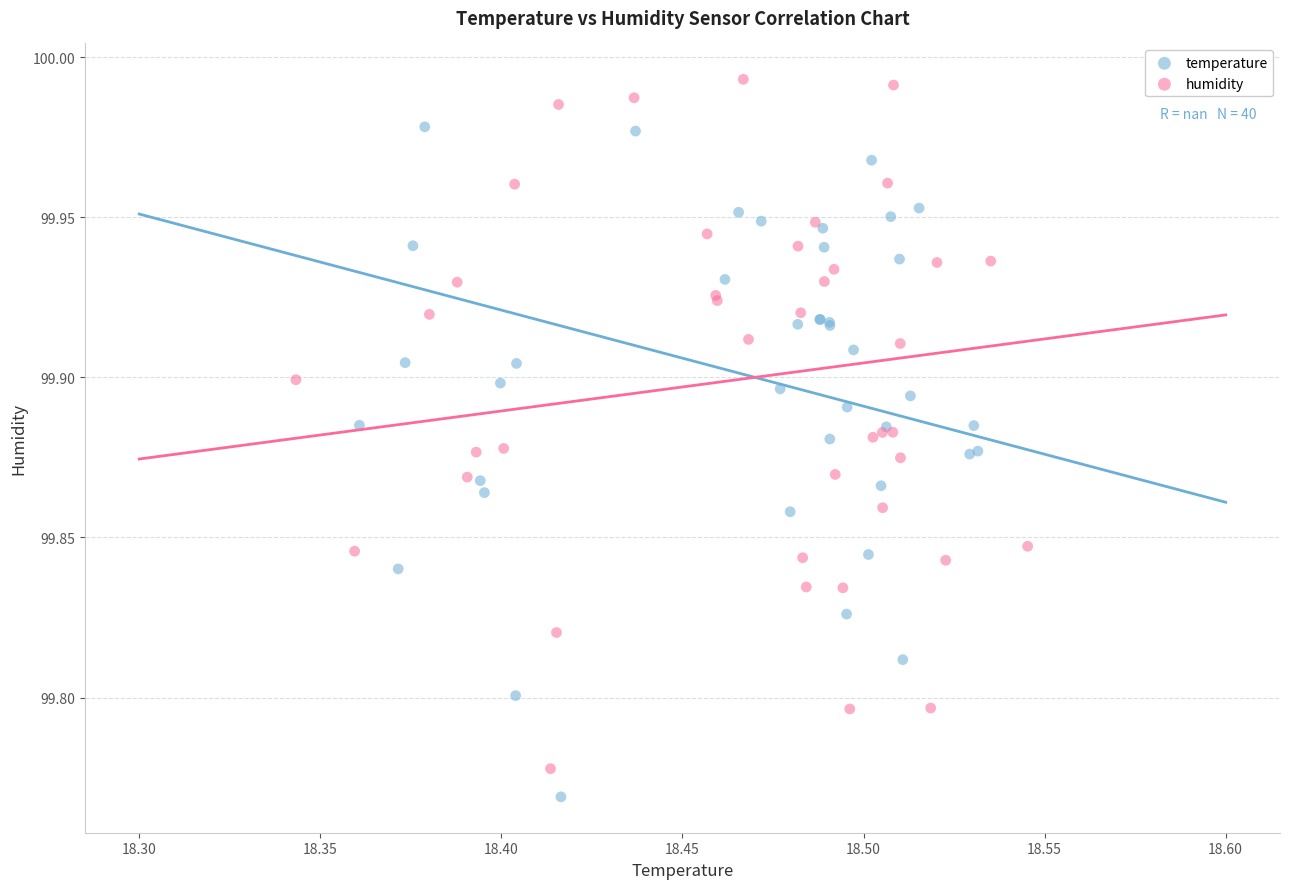

Which series reaches the maximum Y coordinate?

humidity